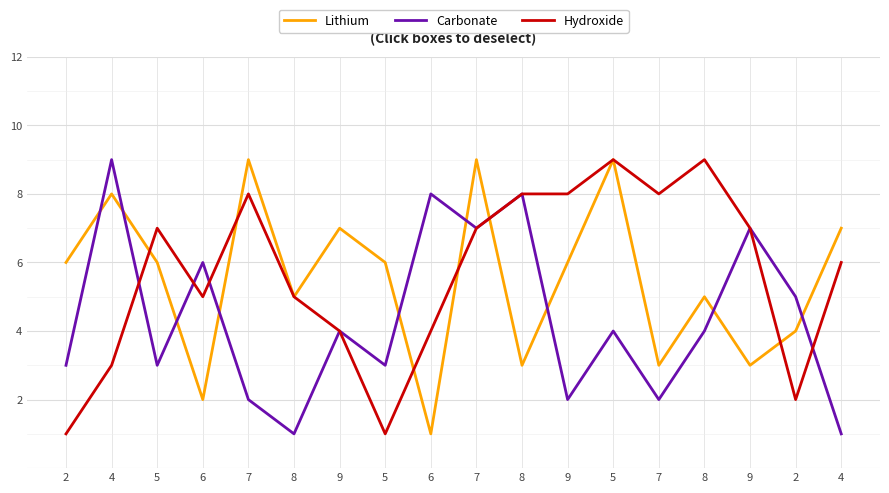

Does the chart have visible grid lines?

Yes